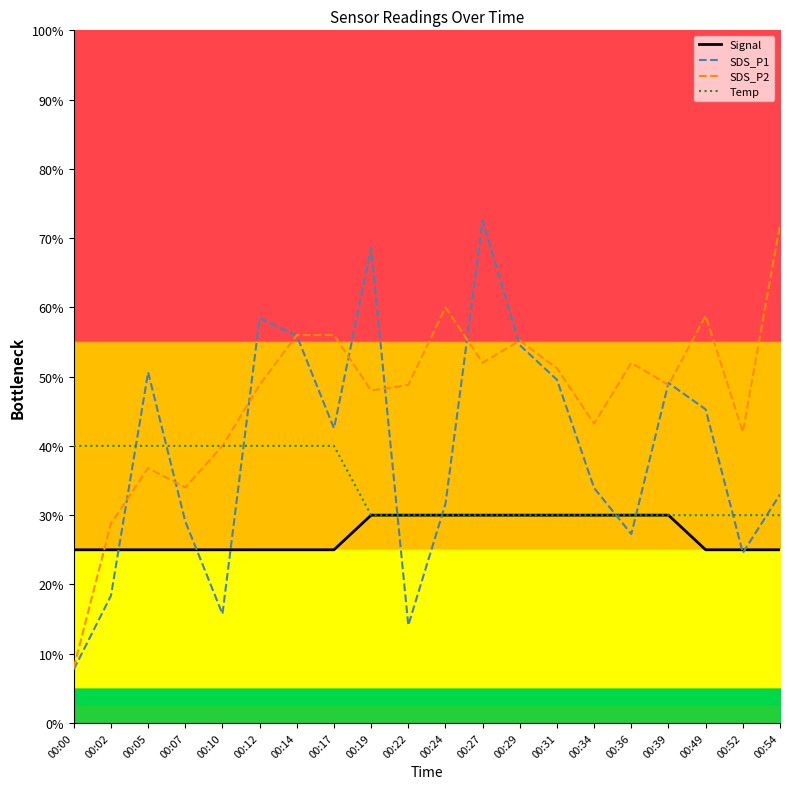

Between 00:17 and 00:10, which is larger?

00:17